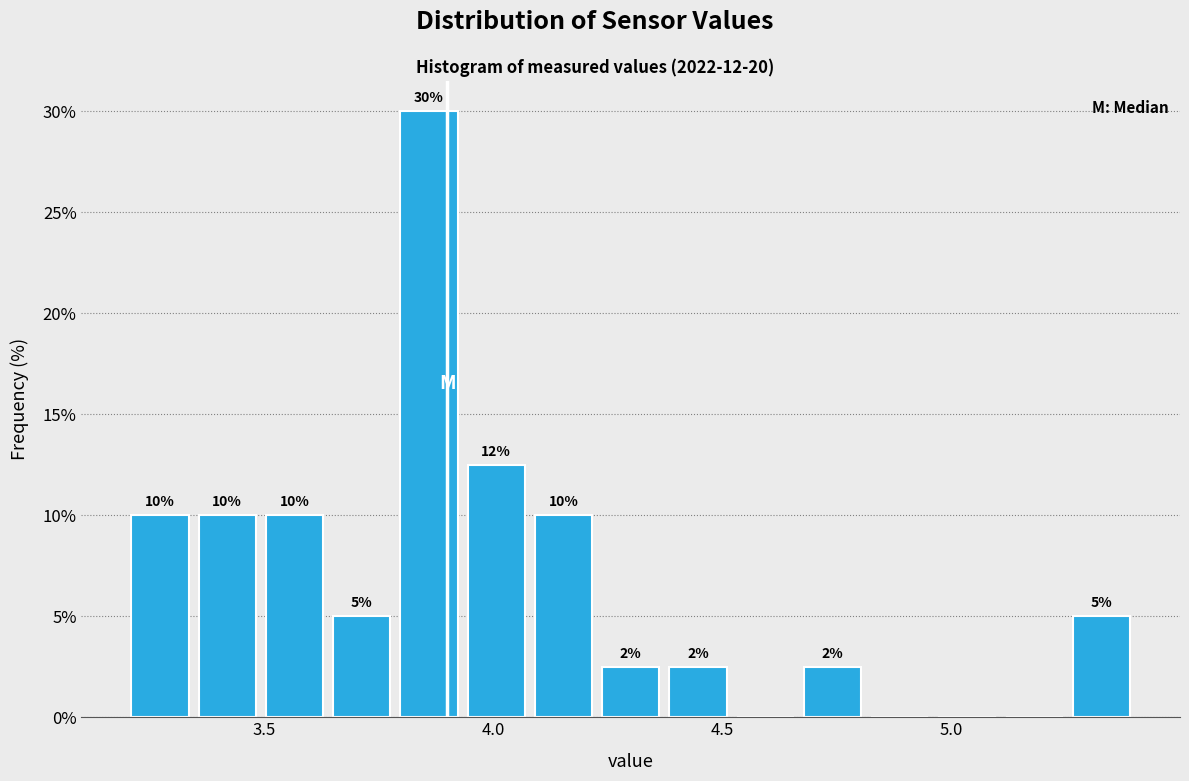

Around what value on the x-axis is the tallest bar? Give the approximate position of its centre, as read against the axis.

3.85